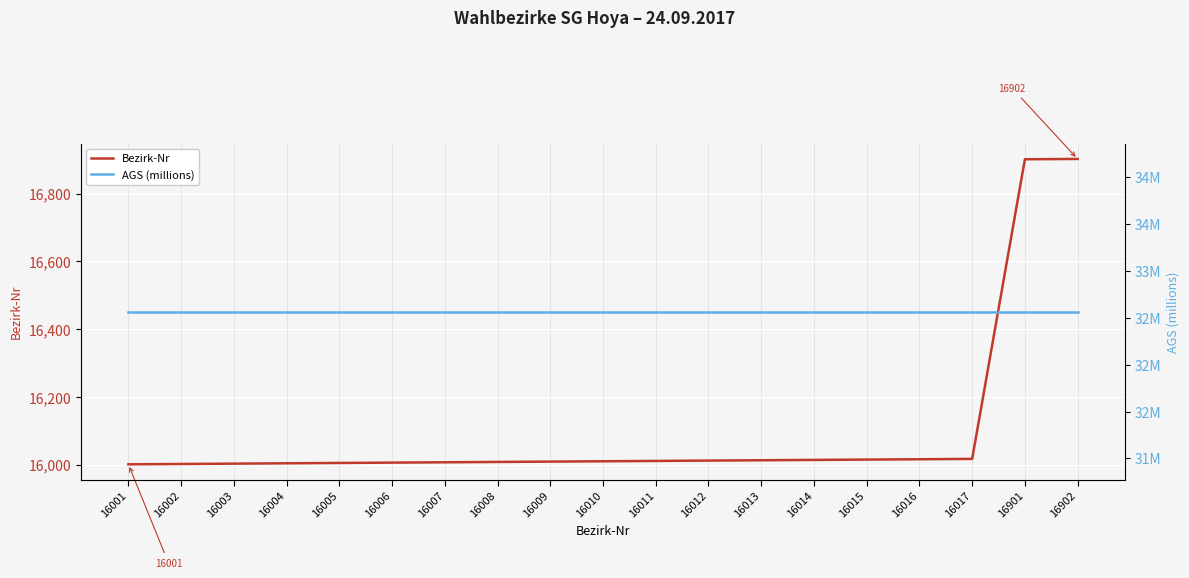

True or false: Bezirk-Nr and AGS (millions) cross at least once.

False